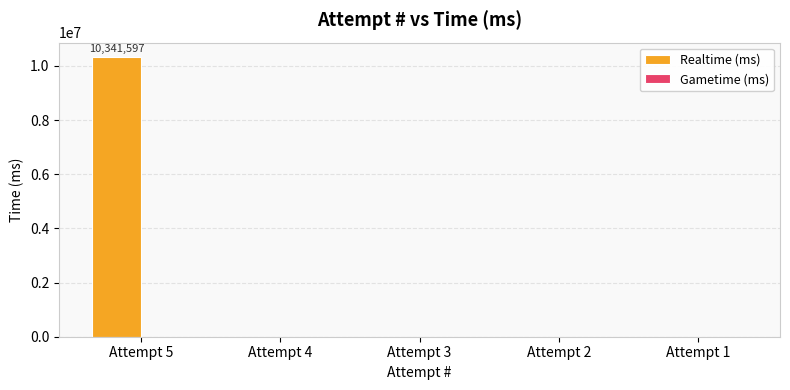

At which category does the chart reach its peak across all series?

Attempt 5